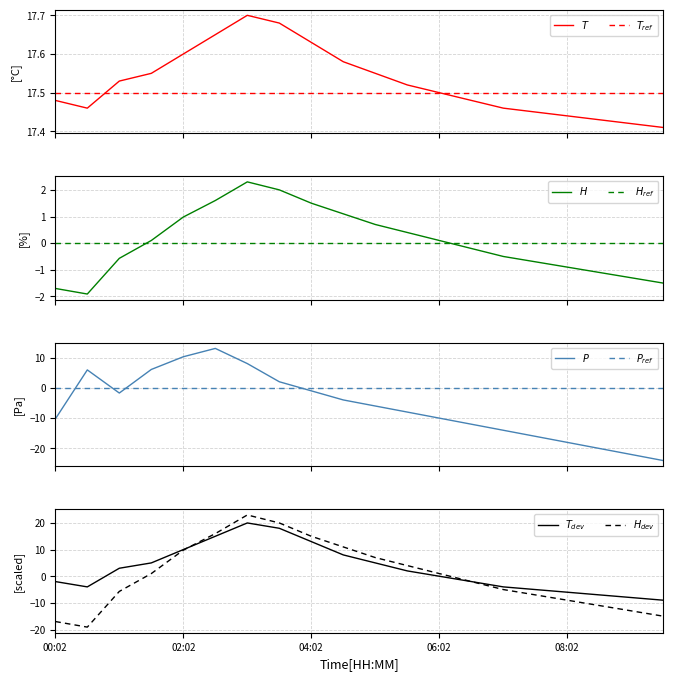

Which series has the largest total across all categories?

temperature